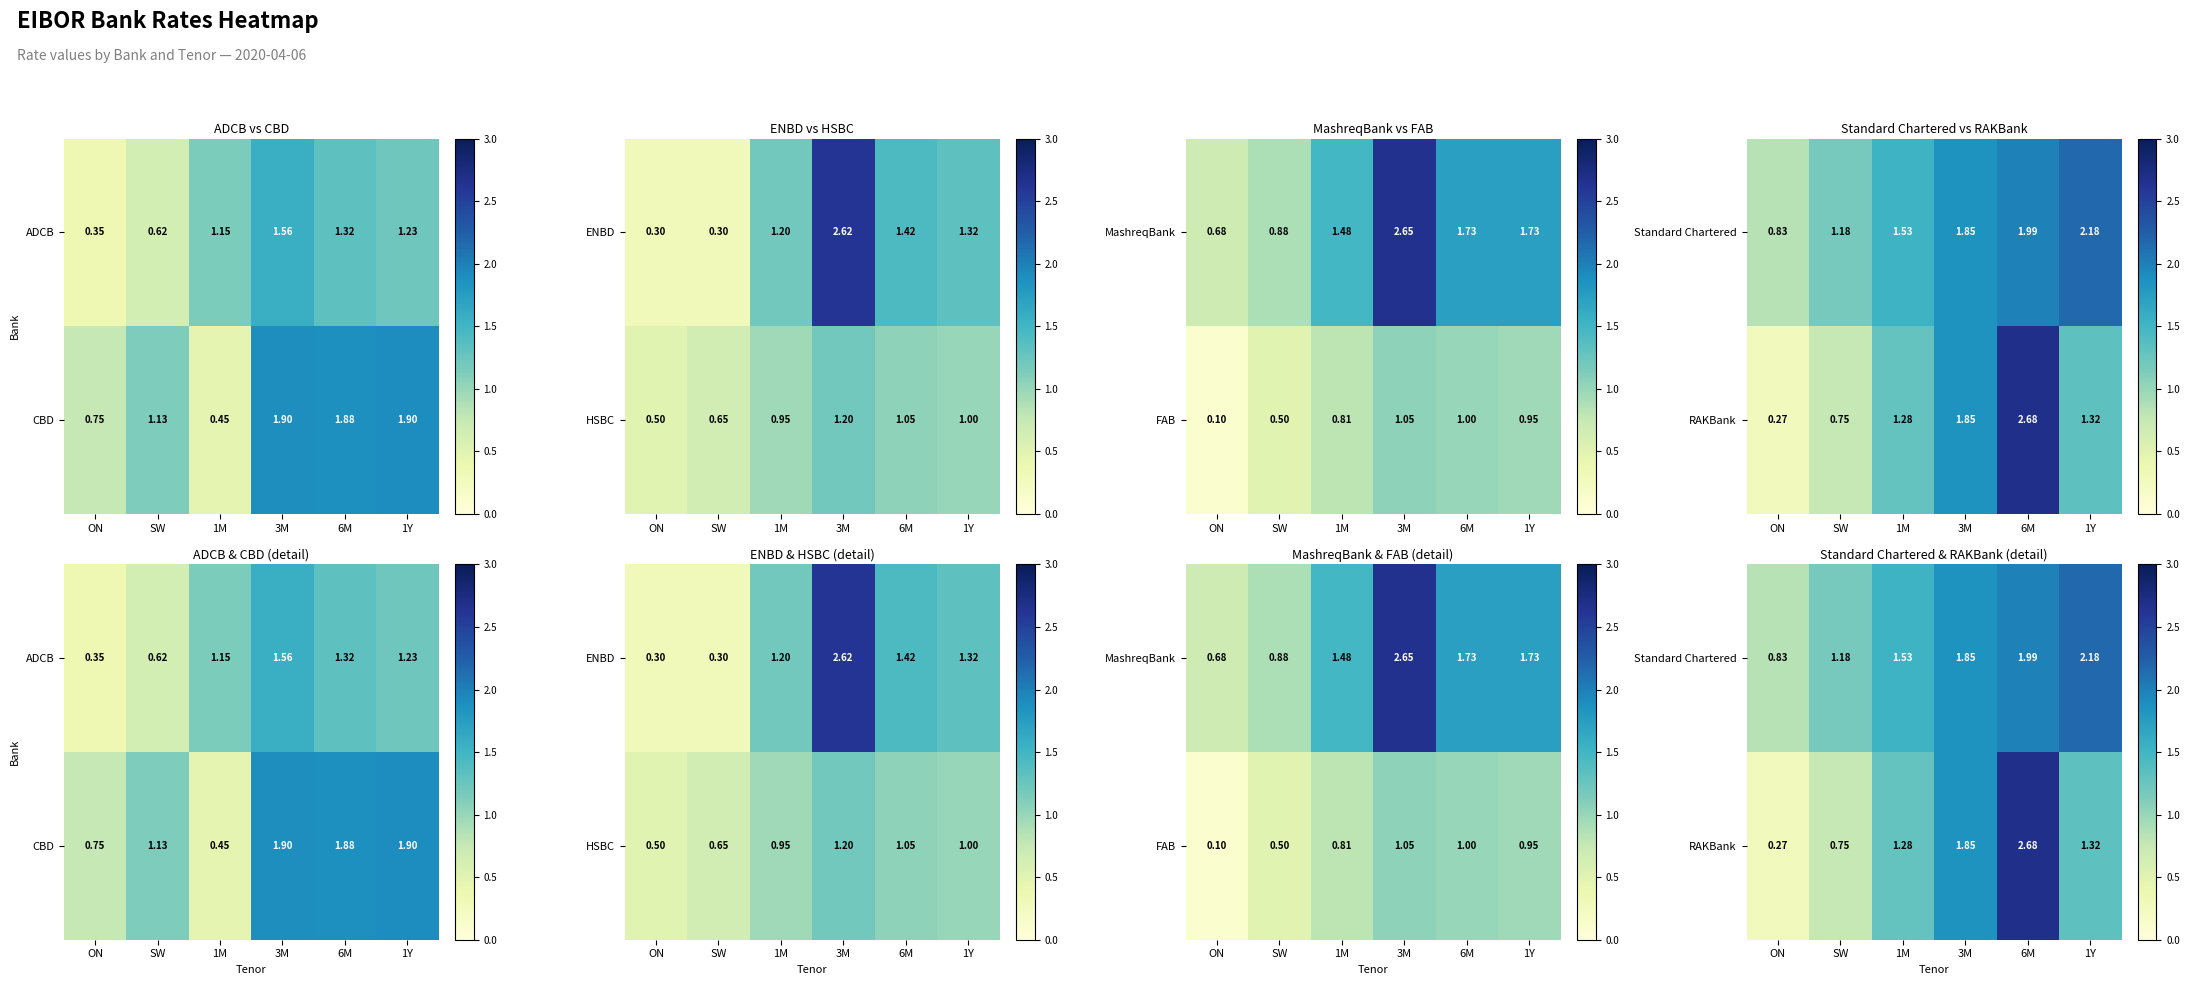

Is it true that Standard Chartered equals 0.8 at ON?

True